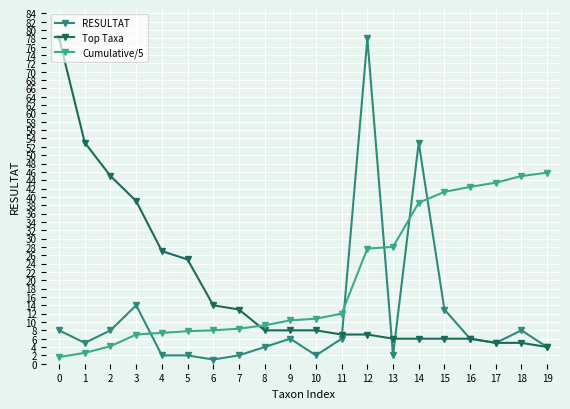

How many data points does each series have?

20